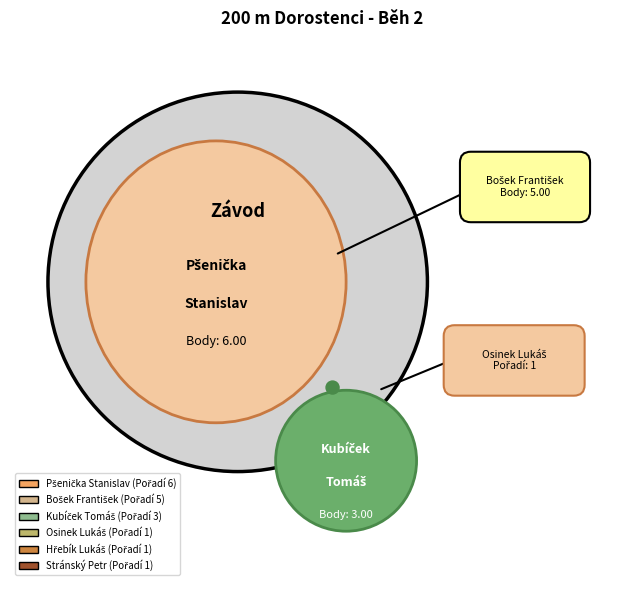

How many slices are in this pie chart?

6